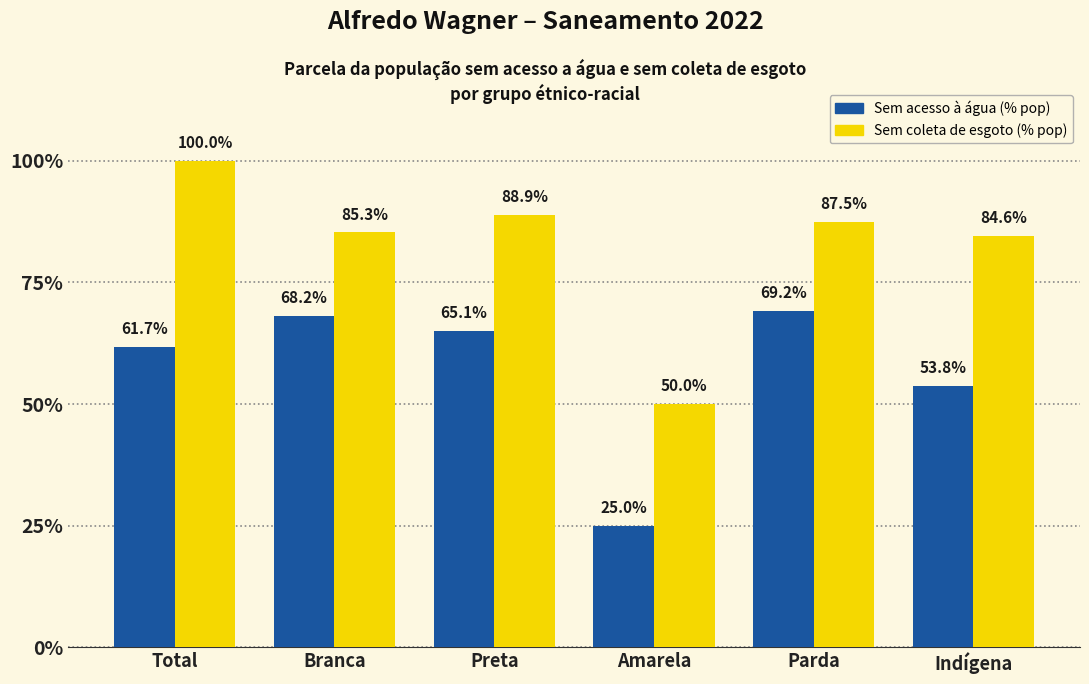

What is the smallest value displayed?

0.2